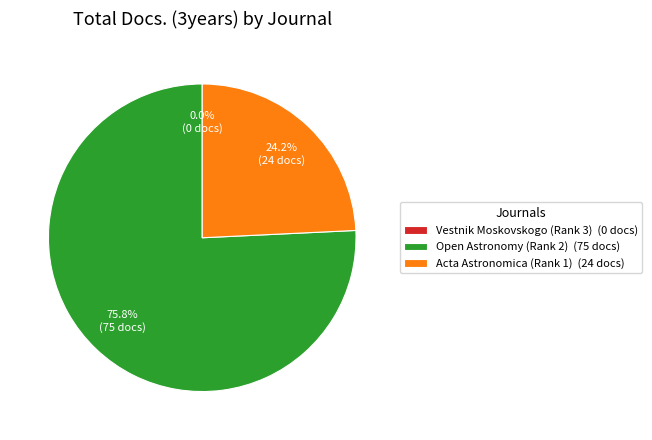

What percentage do Open Astronomy (Rank 2) and Acta Astronomica (Rank 1) together represent?

100.0%